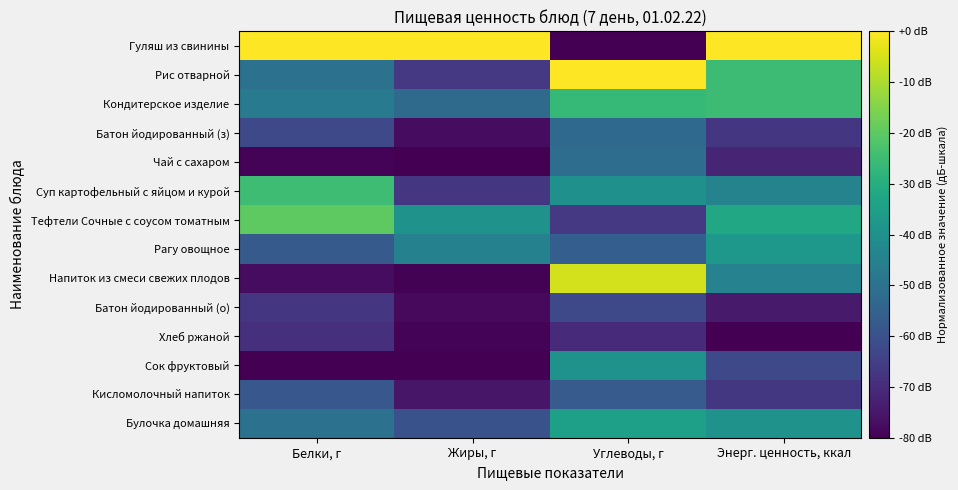

Reading left to right, transcribe all the data shown in this chart.

Гуляш из свинины: Белки, г=0.0	Жиры, г=0.0	Углеводы, г=-80.0	Энерг. ценность, ккал=0.0
Рис отварной: Белки, г=-50.0	Жиры, г=-66.8	Углеводы, г=0.0	Энерг. ценность, ккал=-25.1
Кондитерское изделие: Белки, г=-47.5	Жиры, г=-52.3	Углеводы, г=-26.4	Энерг. ценность, ккал=-25.3
Батон йодированный (з): Белки, г=-62.5	Жиры, г=-77.5	Углеводы, г=-52.7	Энерг. ценность, ккал=-67.3
Чай с сахаром: Белки, г=-79.2	Жиры, г=-80.0	Углеводы, г=-51.3	Энерг. ценность, ккал=-71.7
Суп картофельный с яйцом и курой: Белки, г=-25.0	Жиры, г=-67.4	Углеводы, г=-39.8	Энерг. ценность, ккал=-44.1
Тефтели Сочные с соусом томатным: Белки, г=-20.0	Жиры, г=-39.1	Углеводы, г=-66.6	Энерг. ценность, ккал=-31.9
Рагу овощное: Белки, г=-57.5	Жиры, г=-44.7	Углеводы, г=-56.0	Энерг. ценность, ккал=-37.4
Напиток из смеси свежих плодов: Белки, г=-77.5	Жиры, г=-79.7	Углеводы, г=-5.5	Энерг. ценность, ккал=-44.4
Батон йодированный (о): Белки, г=-67.5	Жиры, г=-78.1	Углеводы, г=-62.2	Энерг. ценность, ккал=-74.2
Хлеб ржаной: Белки, г=-69.2	Жиры, г=-79.4	Углеводы, г=-70.5	Энерг. ценность, ккал=-80.0
Сок фруктовый: Белки, г=-80.0	Жиры, г=-80.0	Углеводы, г=-39.3	Энерг. ценность, ккал=-62.5
Кисломолочный напиток: Белки, г=-58.3	Жиры, г=-75.3	Углеводы, г=-56.9	Энерг. ценность, ккал=-67.1
Булочка домашняя: Белки, г=-50.0	Жиры, г=-59.8	Углеводы, г=-34.9	Энерг. ценность, ккал=-38.8